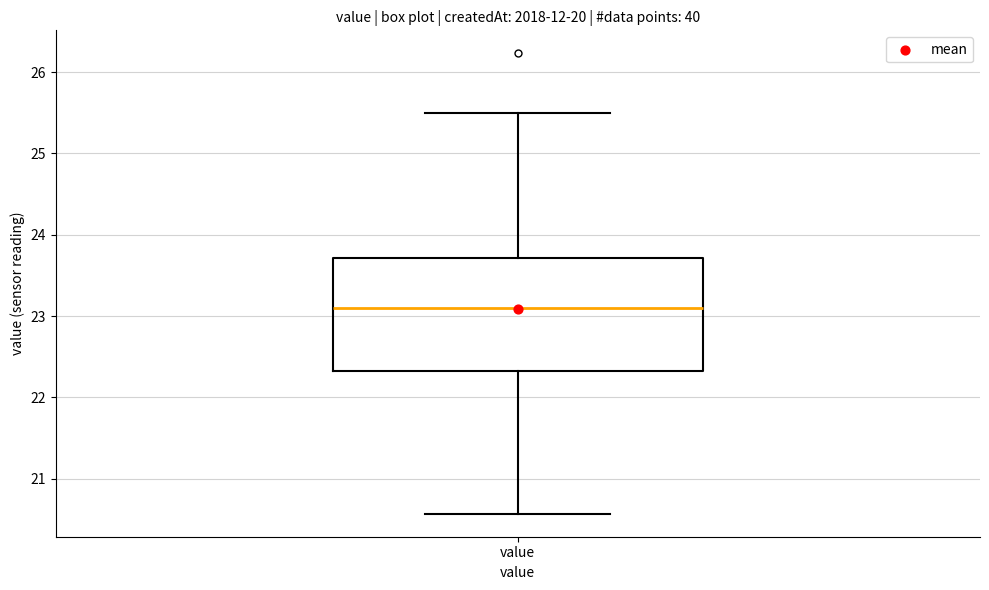

Where does the lower whisker of the box for value end on the y-axis? The values are not printed on the chart, so give them approximately, as read against the axis.

20.6